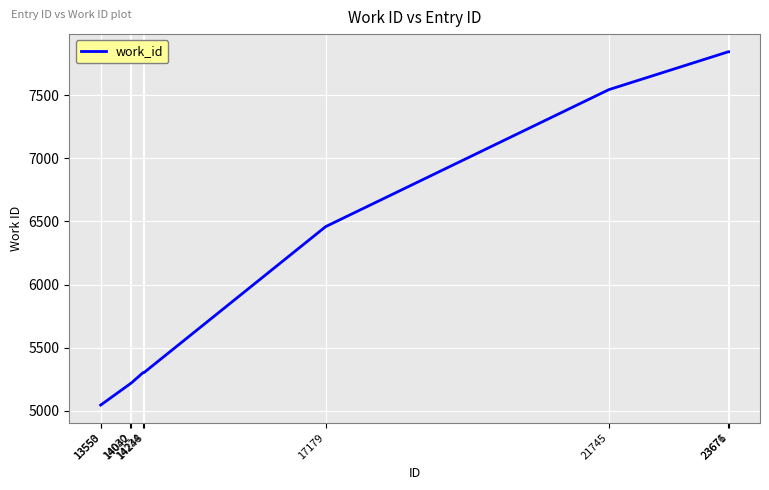

True or false: the data shows 7844 at 23676.

True